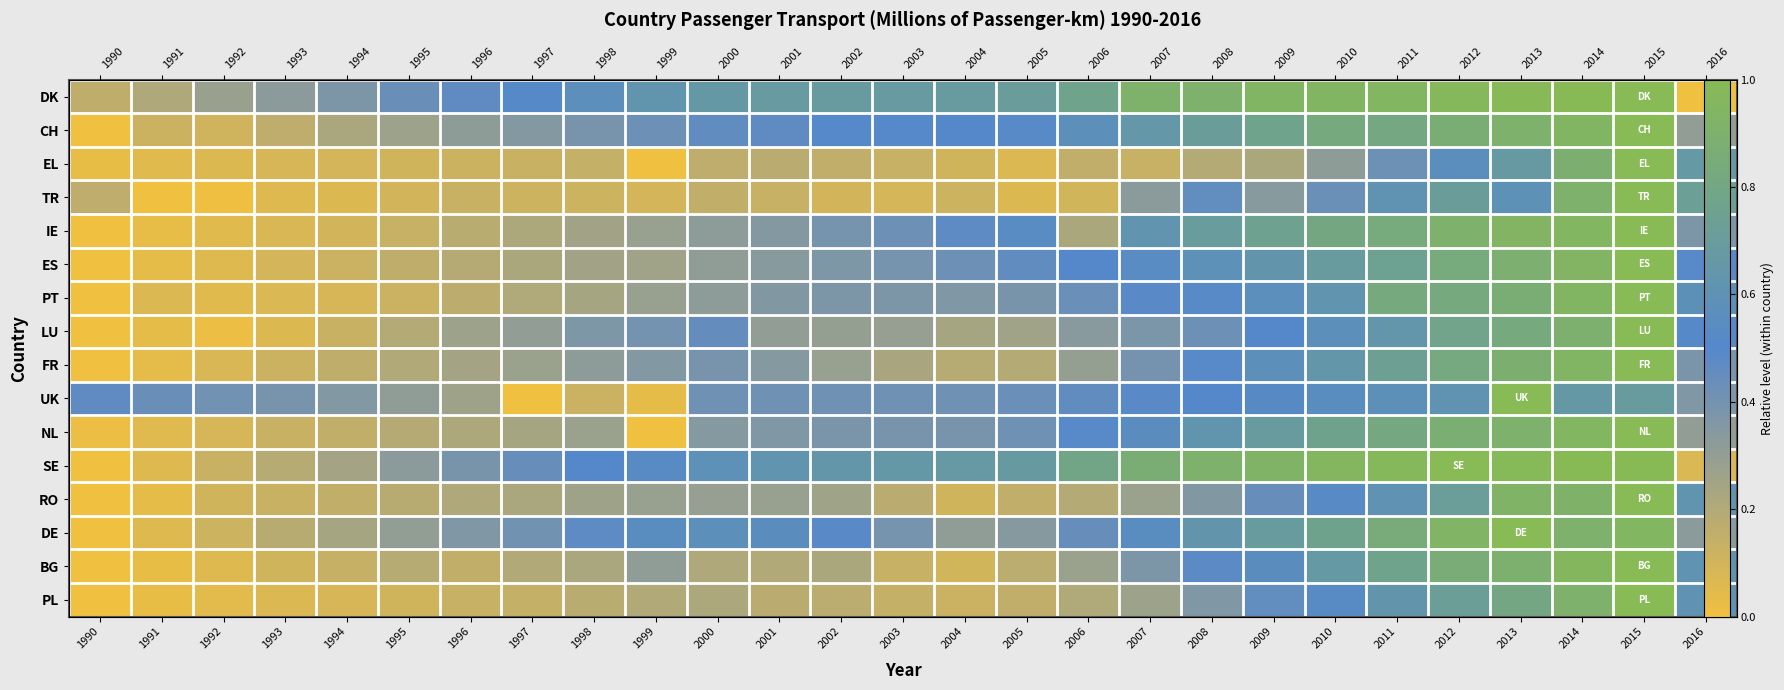

At how many categories does at least one series exceed 0?

27